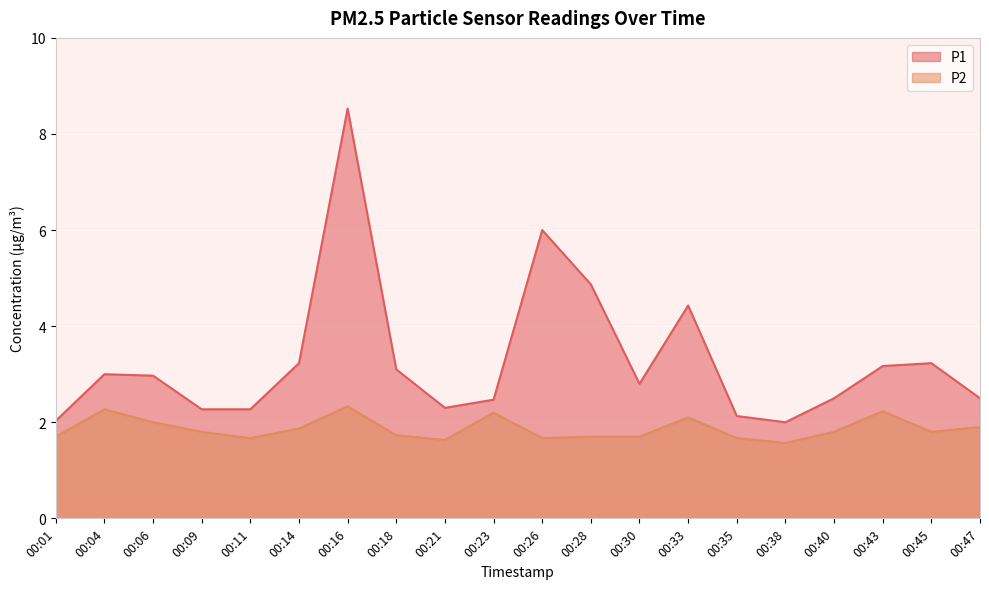

Reading right to left, list all the values displayed in this chart.

P1: 00:47=2.5	00:45=3.2	00:43=3.2	00:40=2.5	00:38=2.0	00:35=2.1	00:33=4.4	00:30=2.8	00:28=4.9	00:26=6.0	00:23=2.5	00:21=2.3	00:18=3.1	00:16=8.5	00:14=3.2	00:11=2.3	00:09=2.3	00:06=3.0	00:04=3.0	00:01=2.0
P2: 00:47=1.9	00:45=1.8	00:43=2.2	00:40=1.8	00:38=1.6	00:35=1.7	00:33=2.1	00:30=1.7	00:28=1.7	00:26=1.7	00:23=2.2	00:21=1.6	00:18=1.7	00:16=2.3	00:14=1.9	00:11=1.7	00:09=1.8	00:06=2.0	00:04=2.3	00:01=1.7